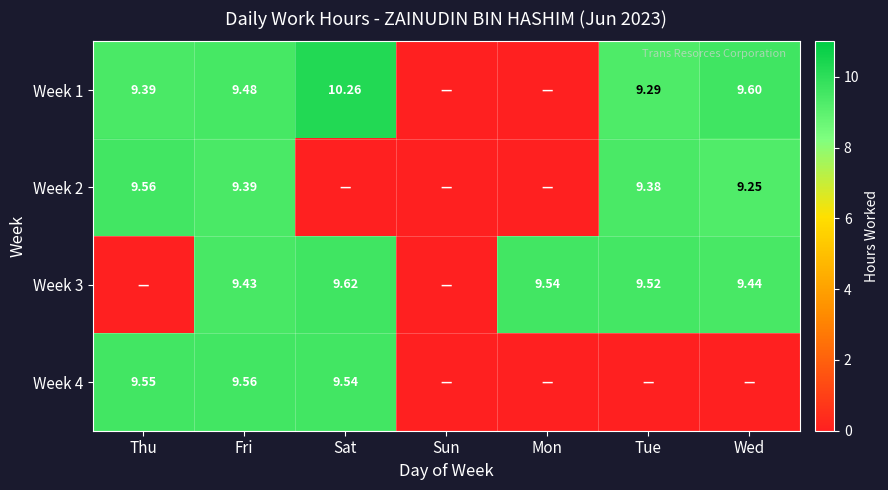

Is the value of Week 4 at Fri greater than the value of Week 3 at Mon?

Yes